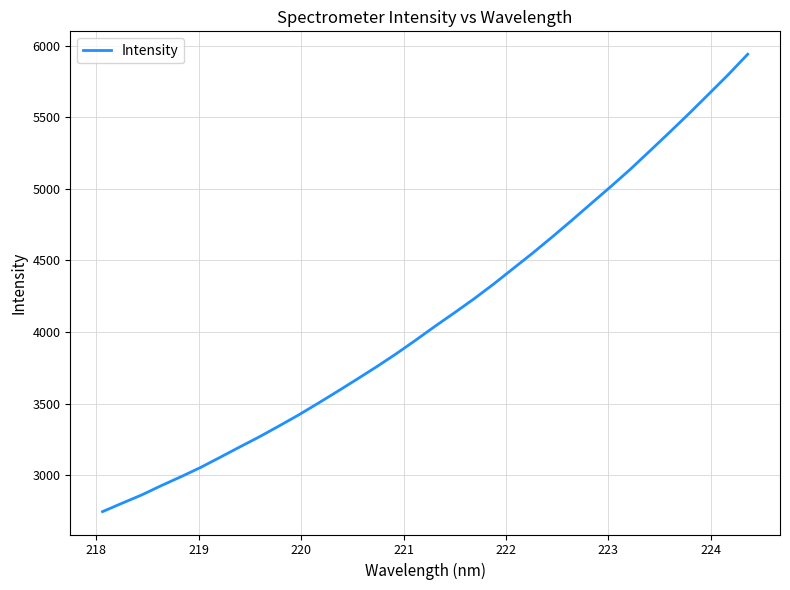

What is the smallest value displayed?

2744.1